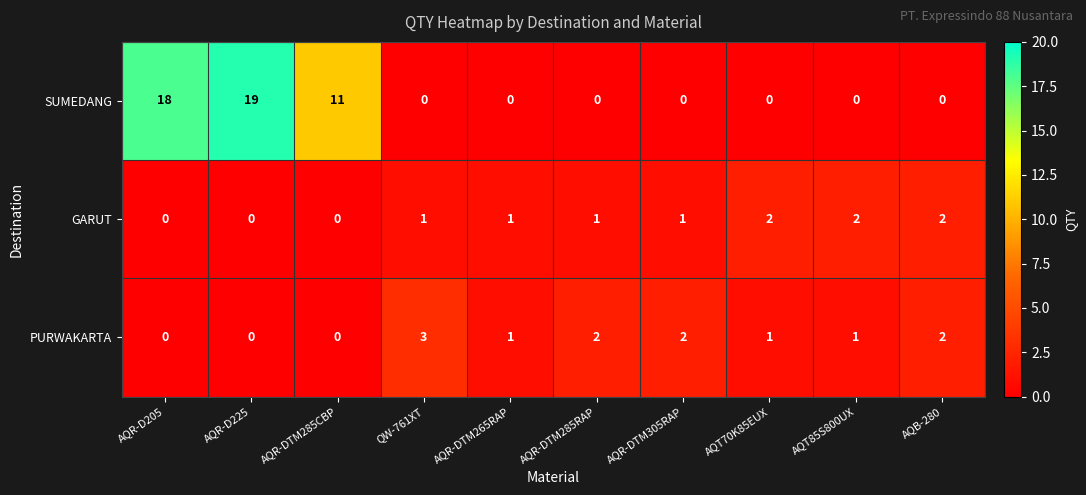

Which series has the widest spread of values?

SUMEDANG